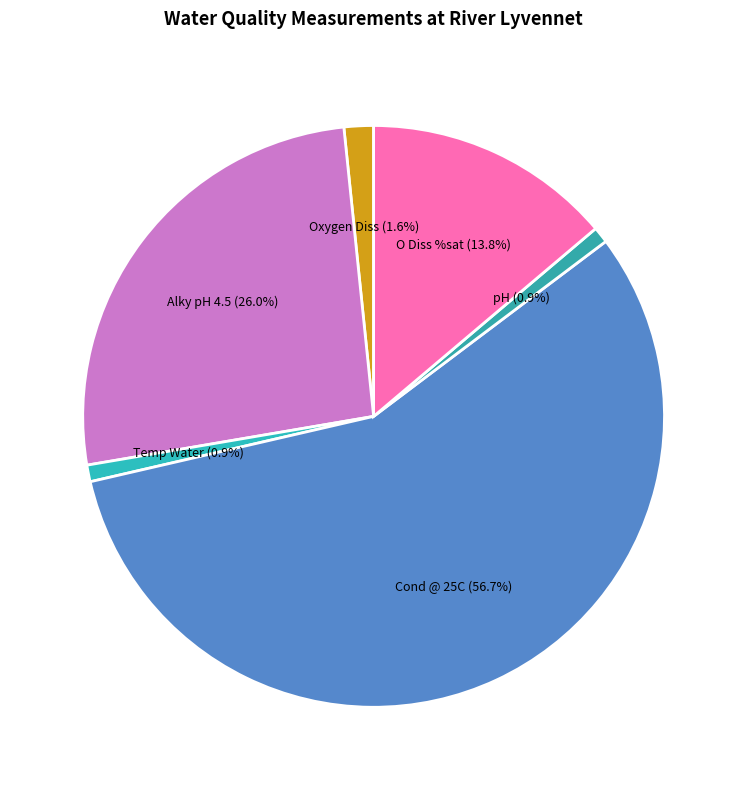

To the nearest percent, what is the average slice percentage?

17%